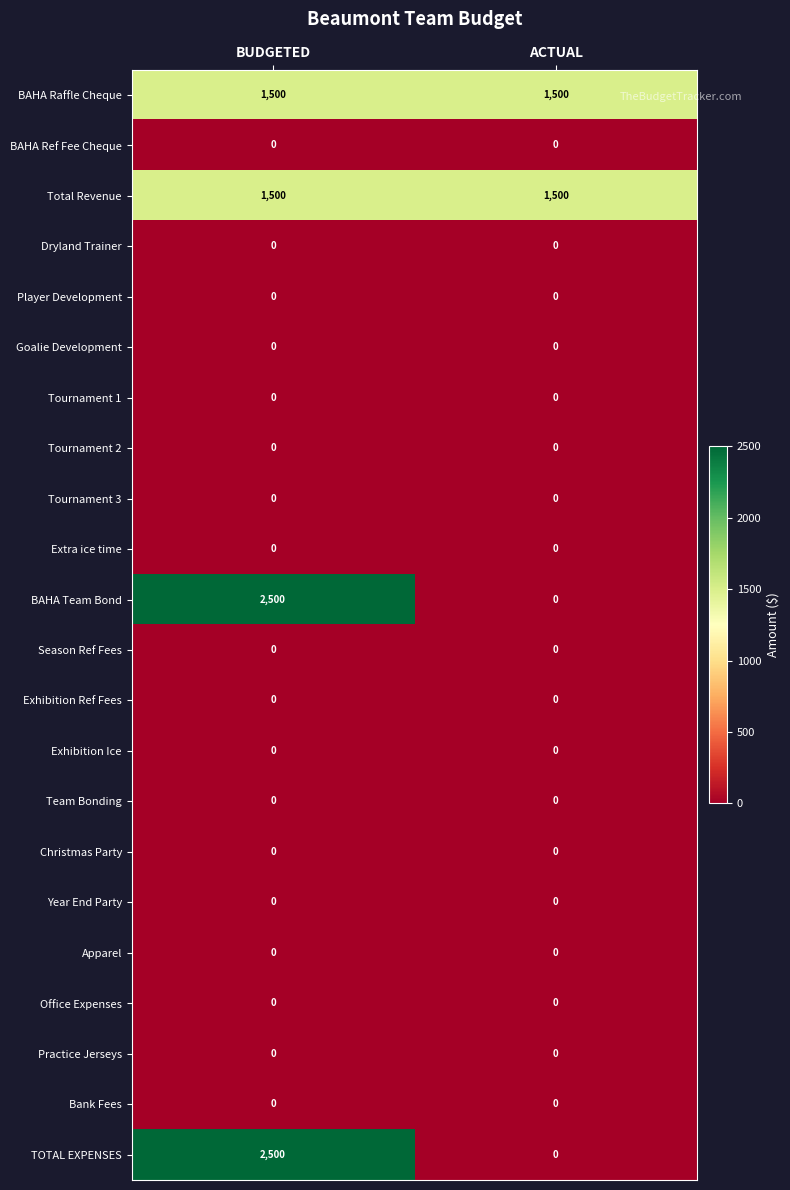

What is the spread (max minus min) of values at BUDGETED?

2500